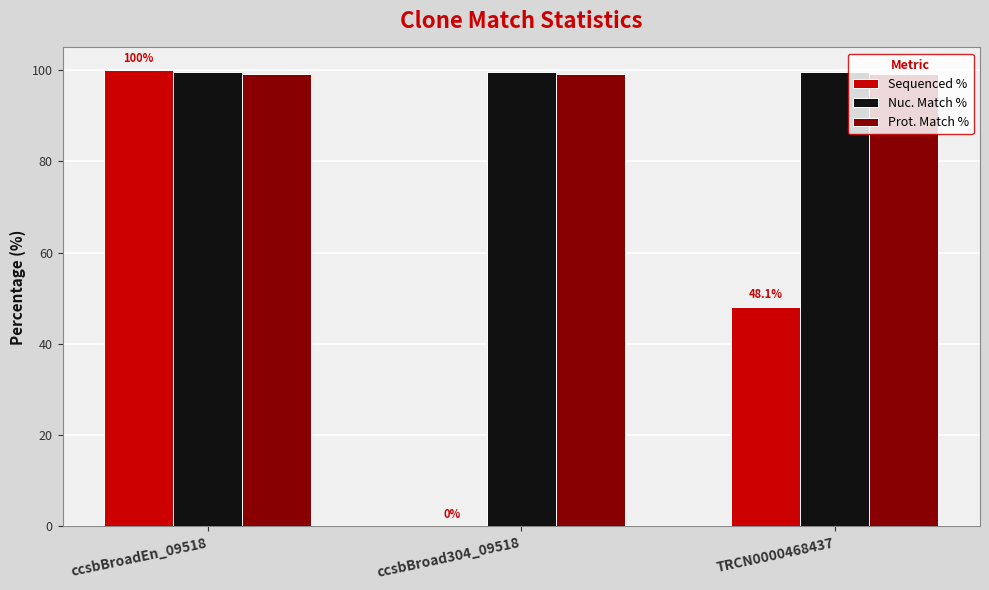

How many groups of bars are there?

3